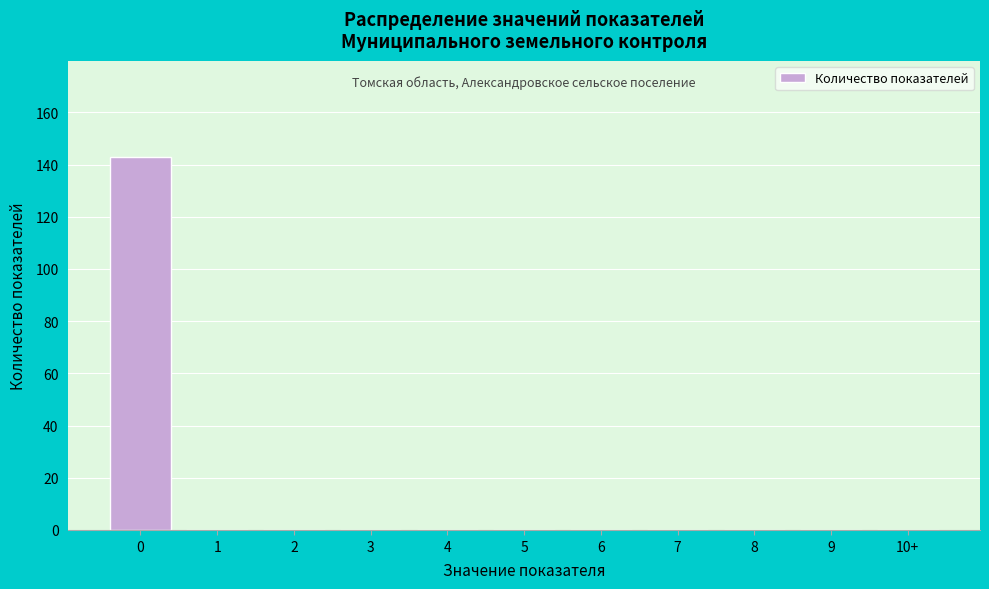

Reading right to left, extract all data points from this chart.

10+=0	9=0	8=0	7=0	6=0	5=0	4=0	3=0	2=0	1=0	0=143